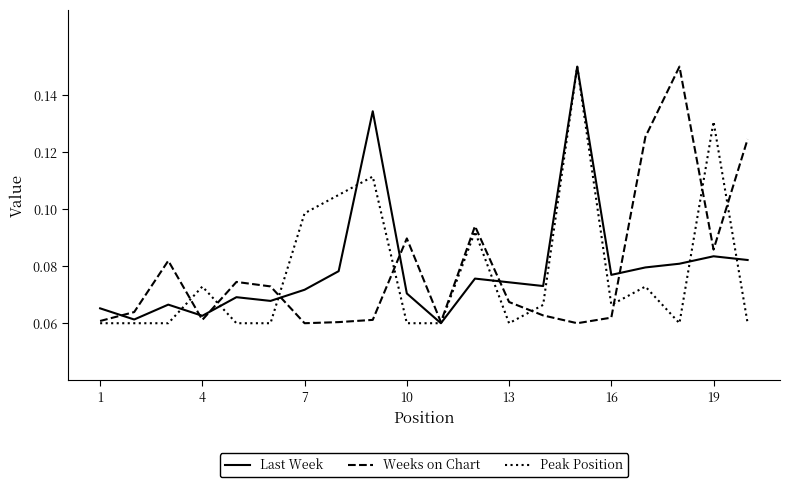

How many interior local peaks does the Peak Position series have?

6